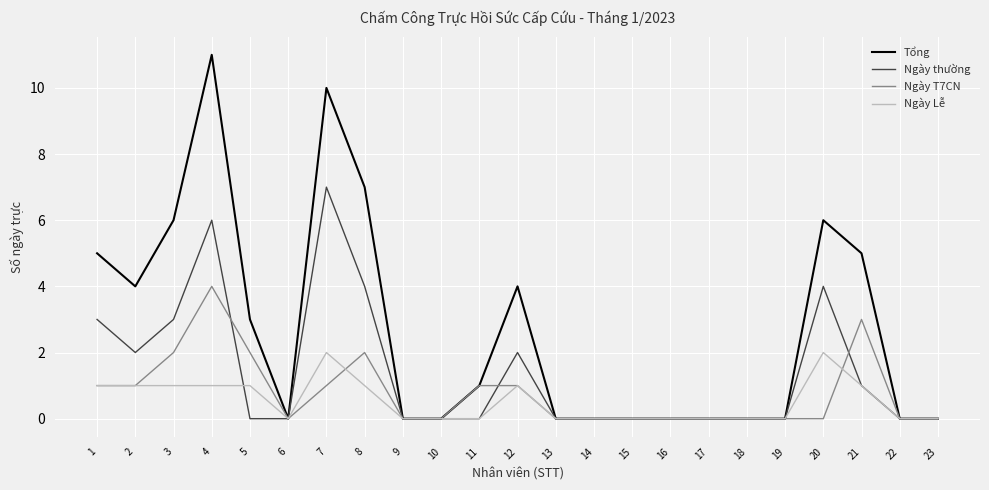

At which category is the sum across all series the highest?

4